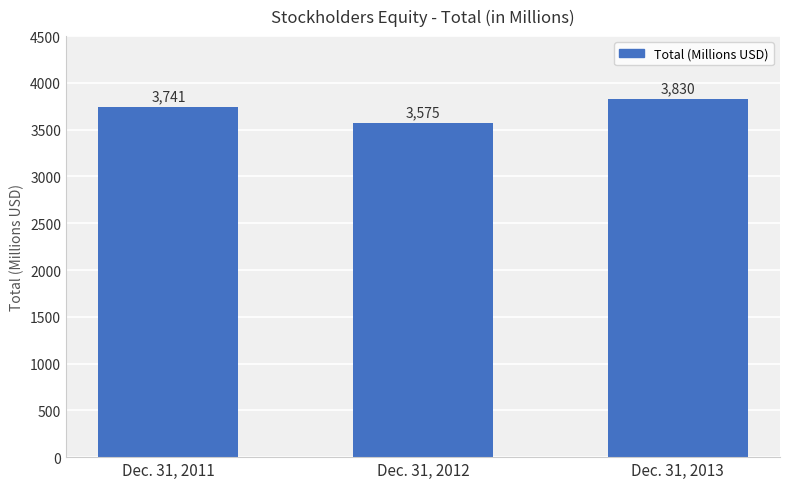

Is it true that the value at Dec. 31, 2011 is 3741?

True